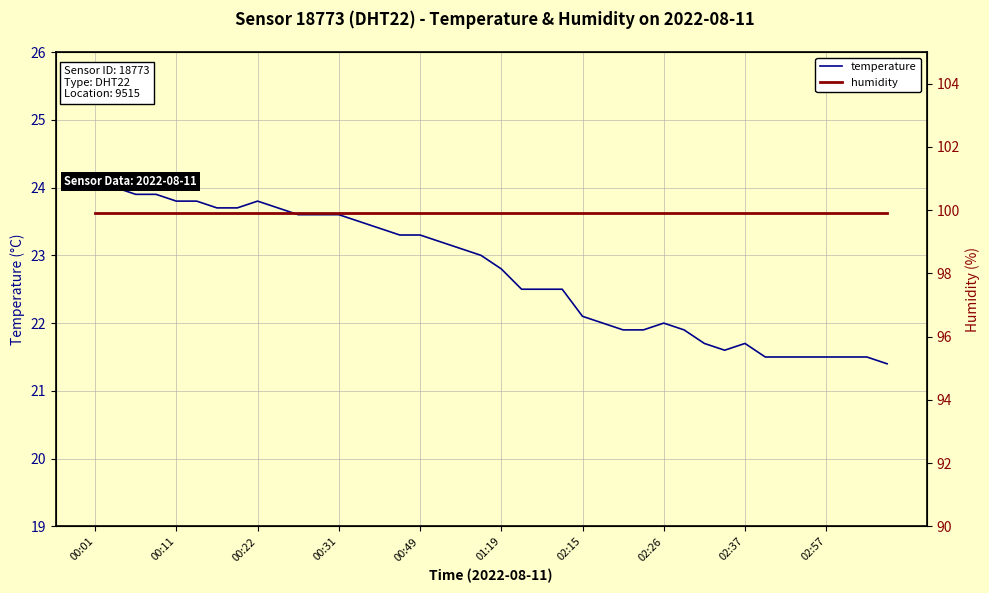

What position from the right is 00:49?

24